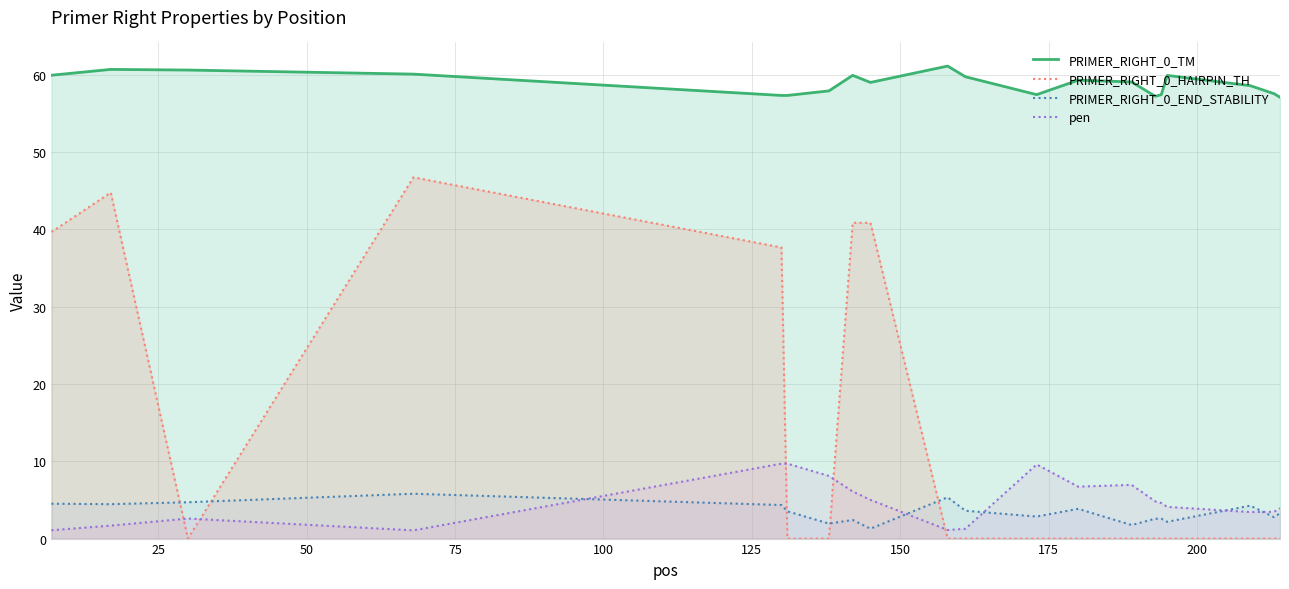

Which series has the largest total across all categories?

PRIMER_RIGHT_0_TM